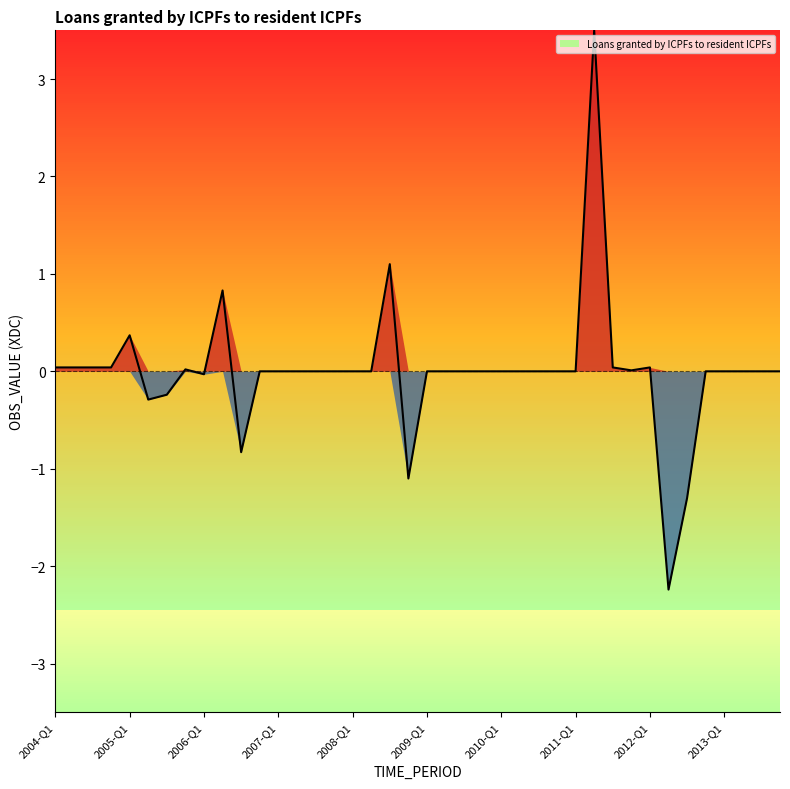

How many negative values are there?

7